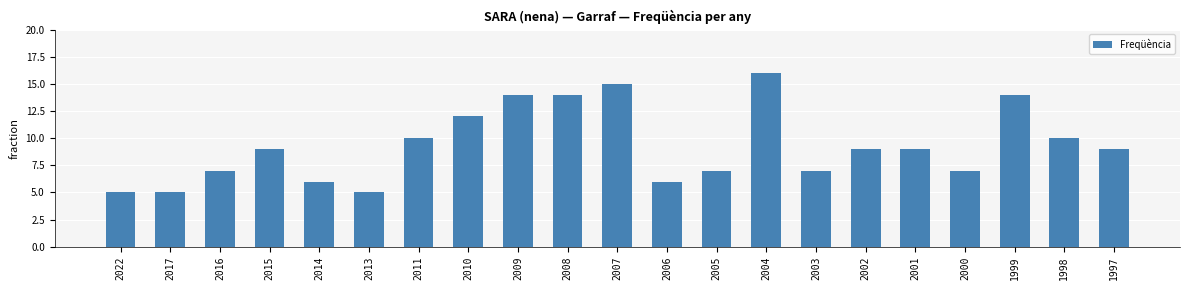

Approximately how many times larger is the value at 2015 compared to 2014?

1.5